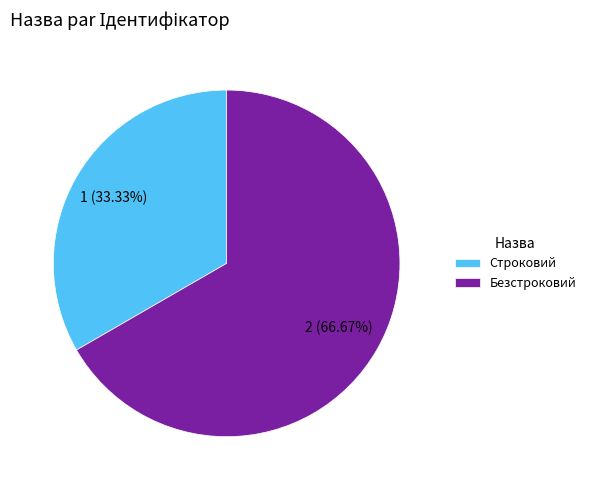

Between Строковий and Безстроковий, which is larger?

Безстроковий